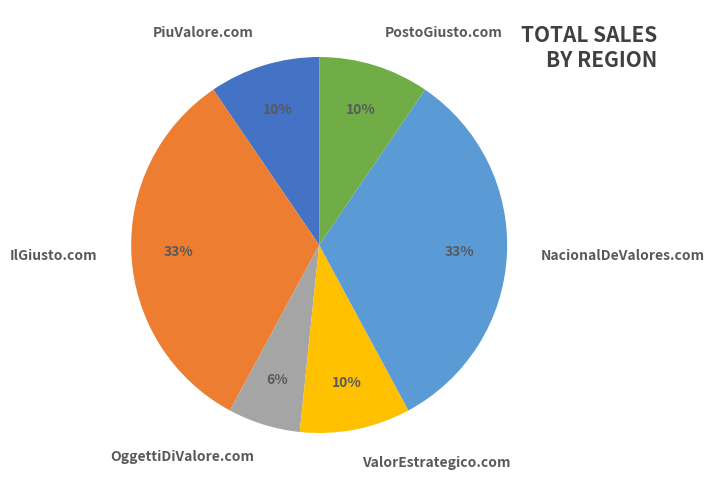

Count the number of slices in the pie.

6